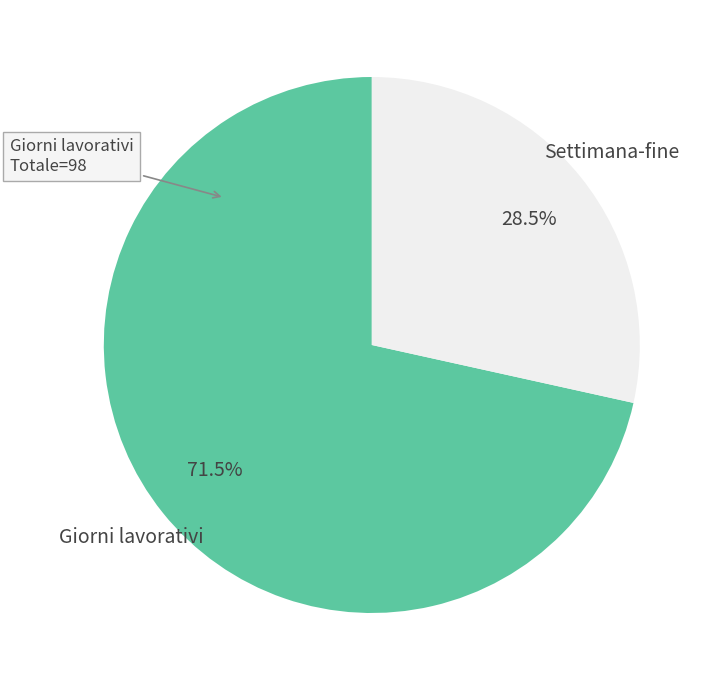

What is the ratio of the value at Settimana-fine to the value at Giorni lavorativi?

0.4